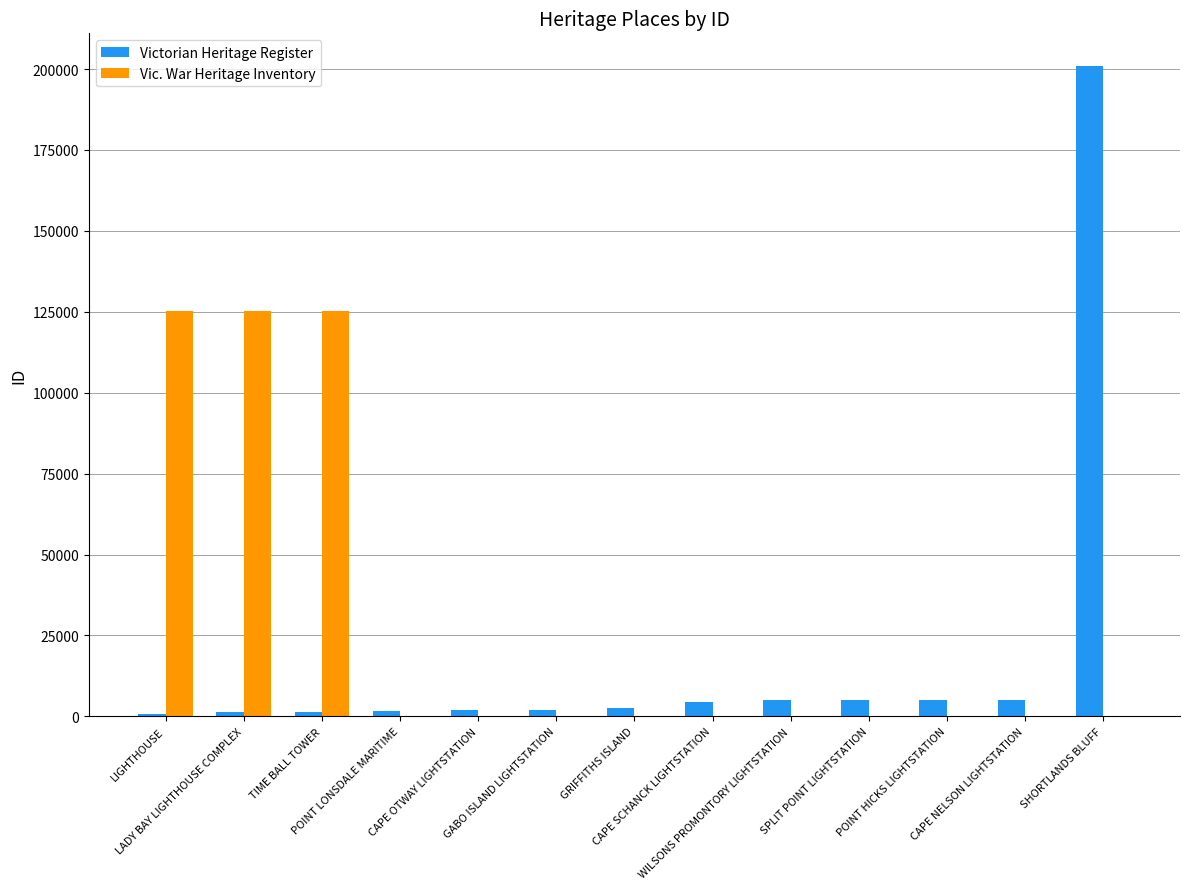

What is the sum of all Vic. War Heritage Inventory values?

375788